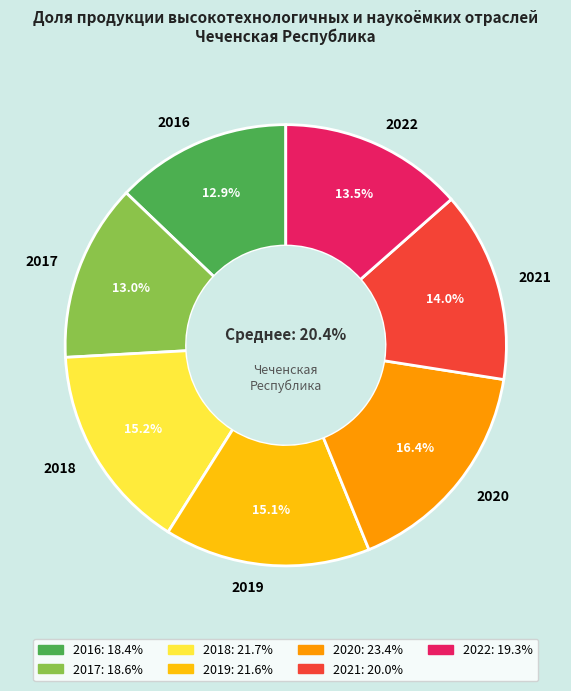

The 2019 slice represents 15% of the pie. True or false?

True